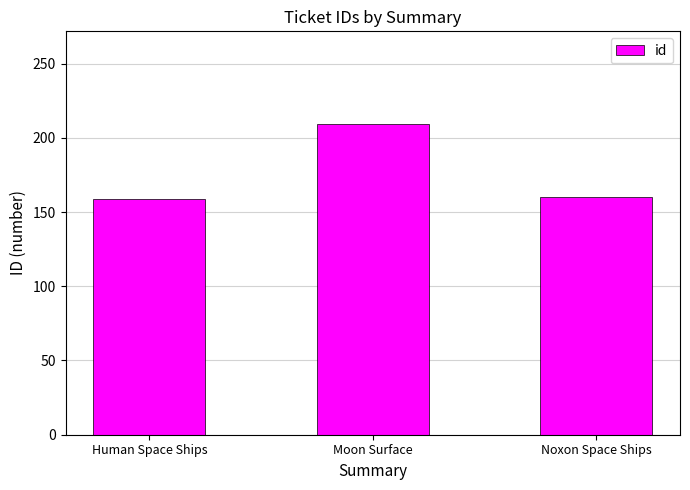

At which category does the chart reach its peak across all series?

Moon Surface